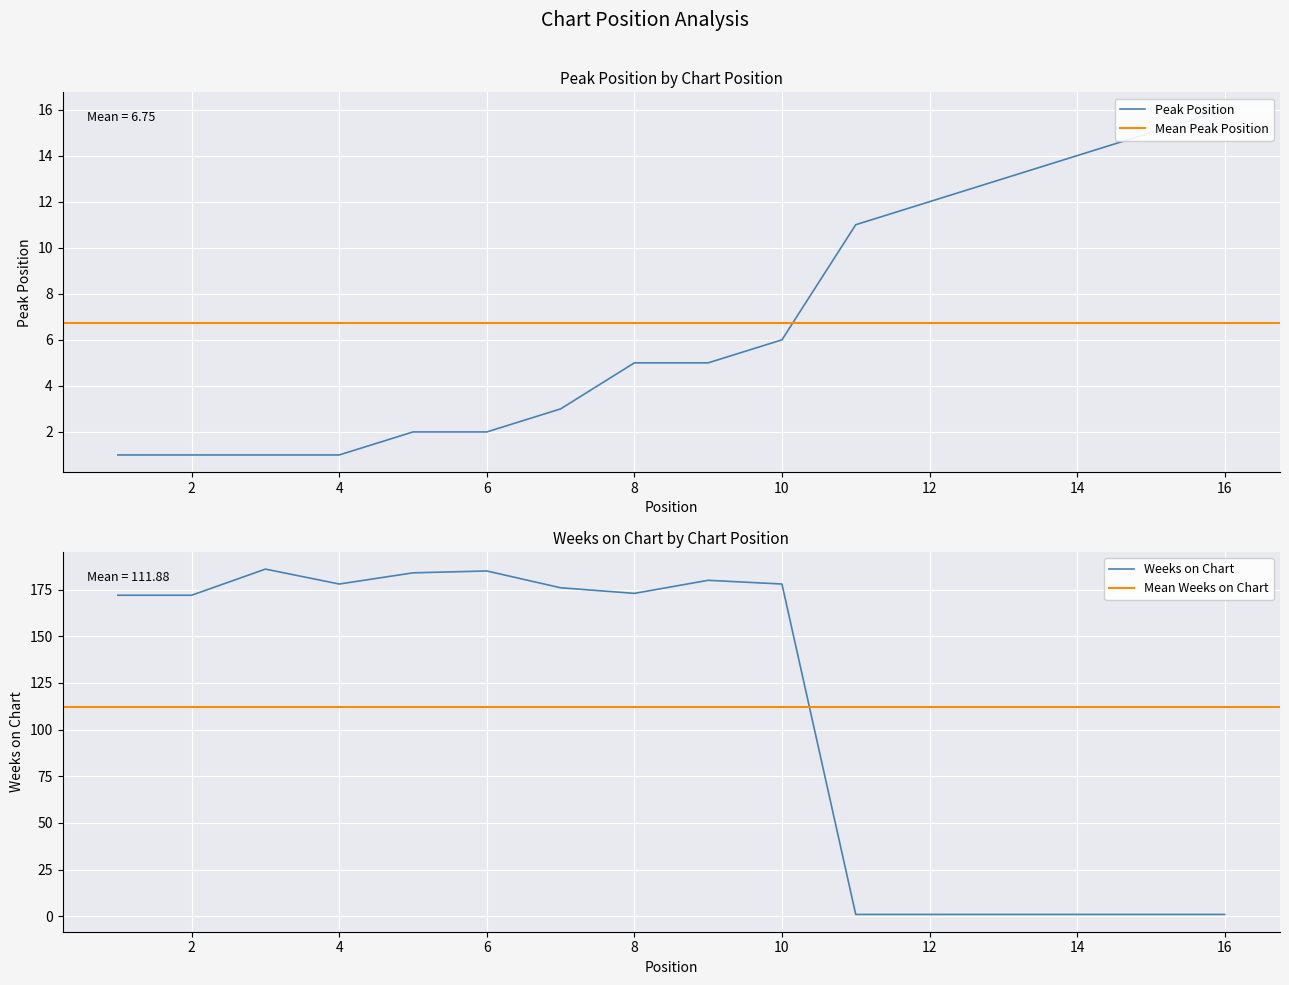

What is the average value of the Weeks on Chart series?

112